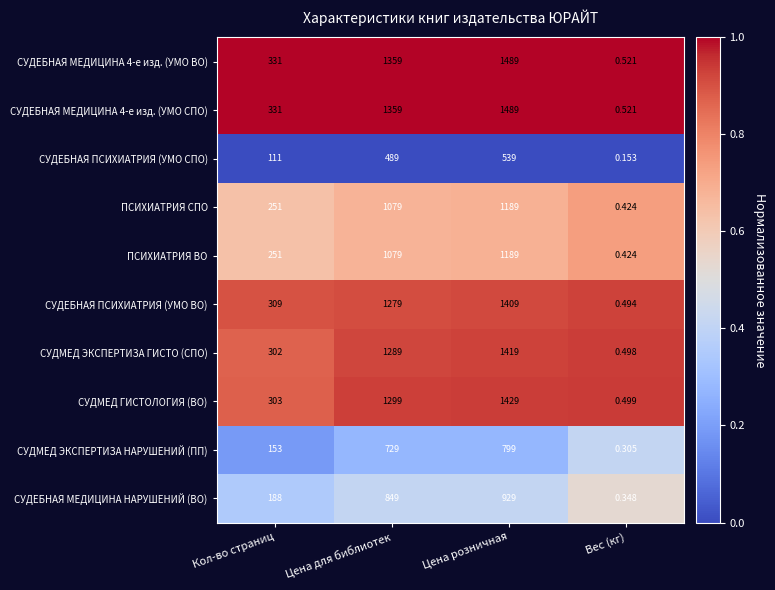

Which category has the lowest value in the СУДЕБНАЯ ПСИХИАТРИЯ (УМО ВО) series?

Вес (кг)